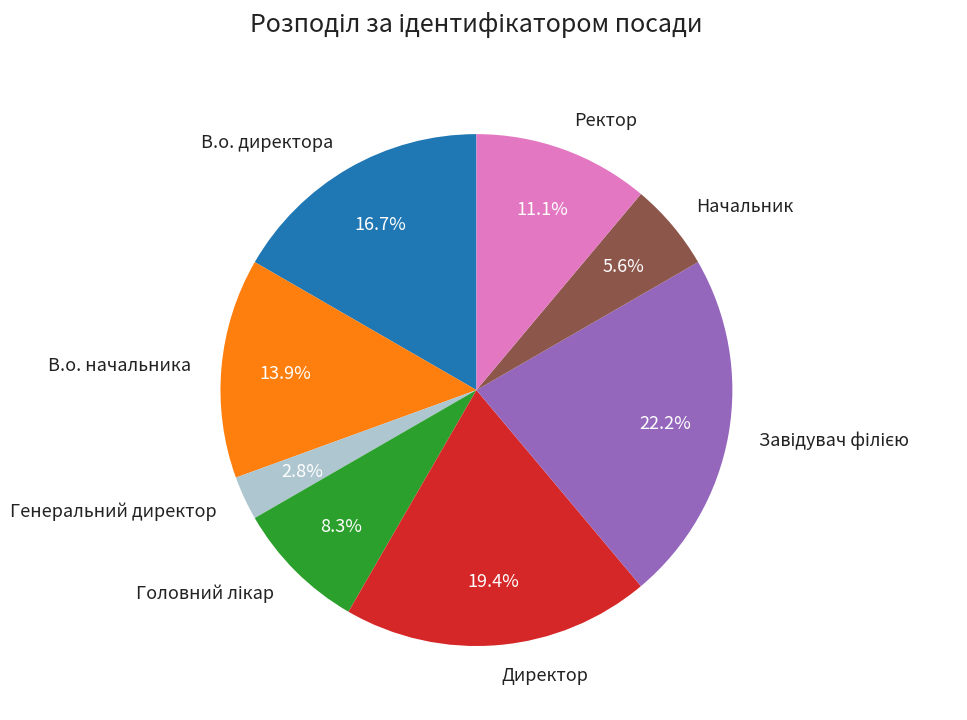

Is it true that Начальник is 6% of the pie?

True